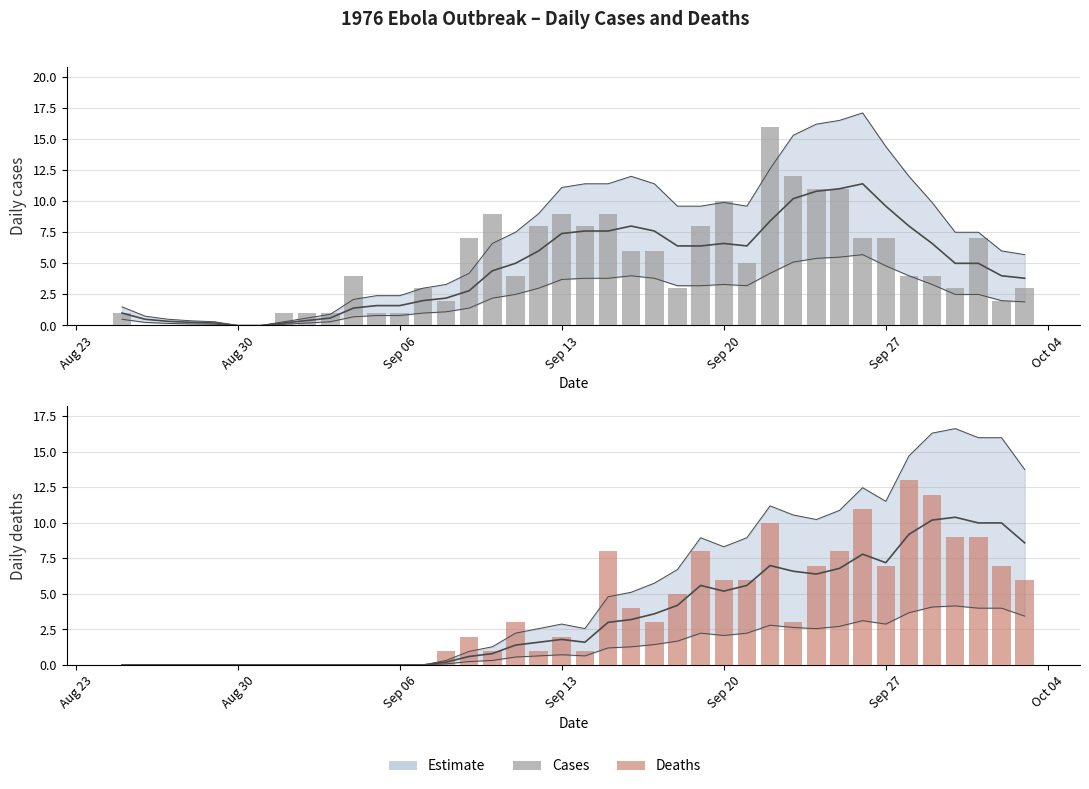

Are the bars grouped side by side (vs. stacked)?

Yes